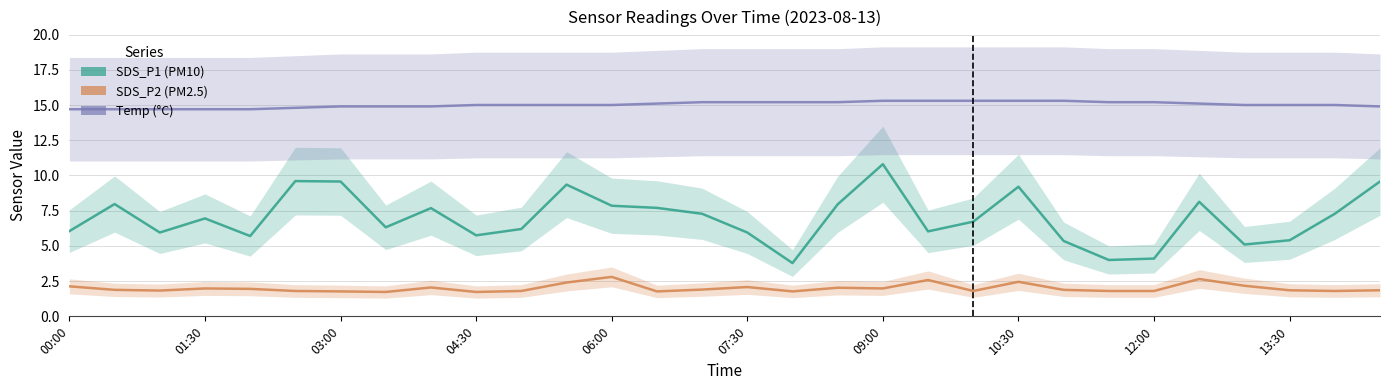

What is the sum of all SDS_P2 values?

60.0